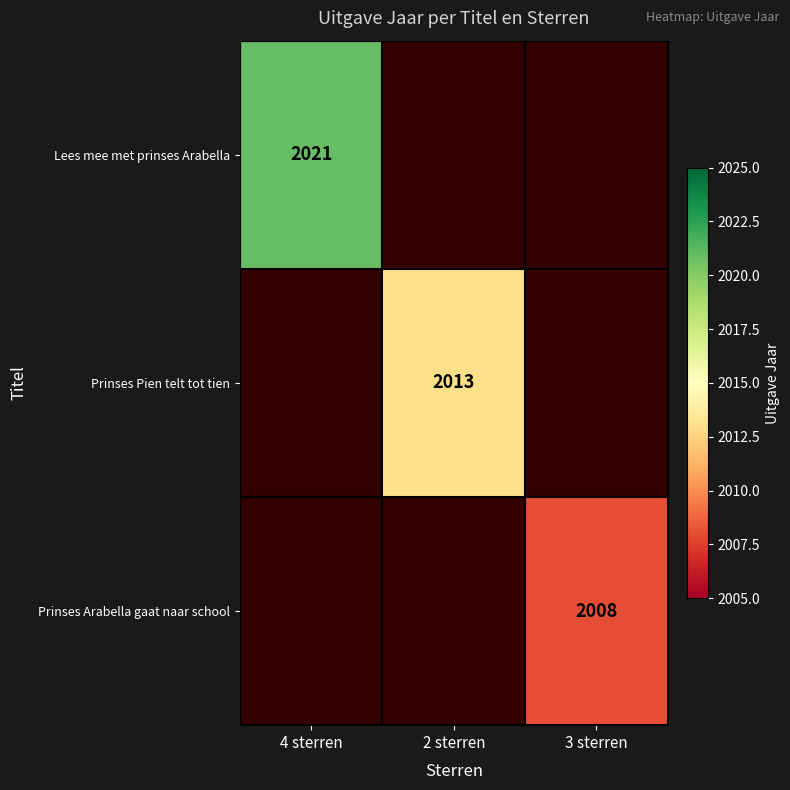

The Lees mee met prinses Arabella series shows 2021 at 4 sterren. True or false?

True